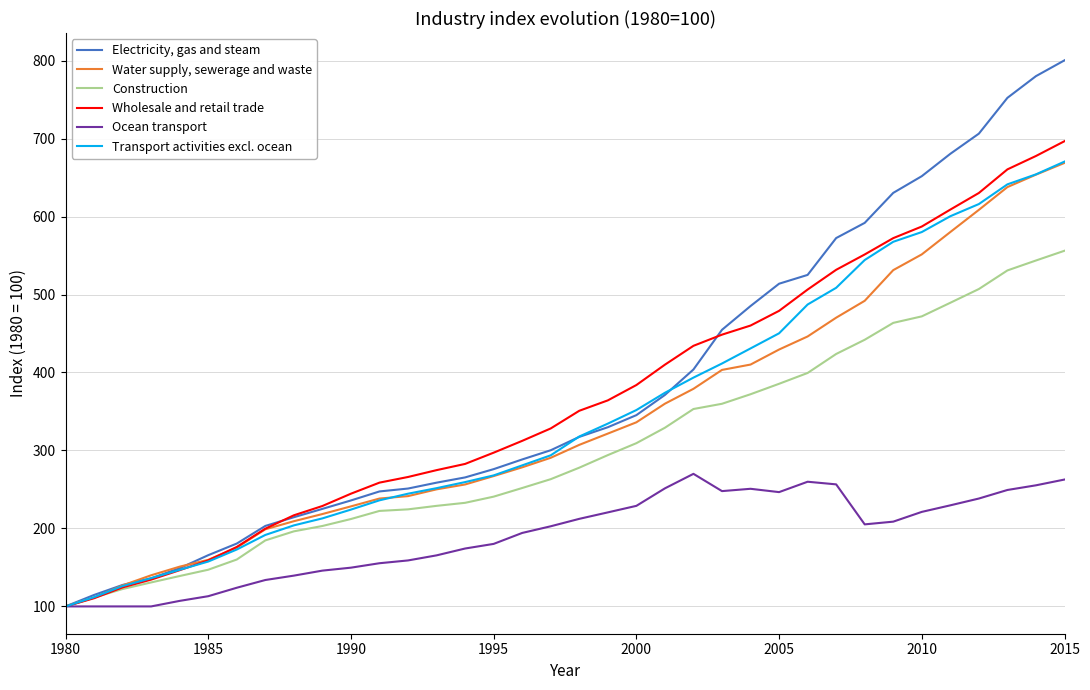

Which series has the largest range (max minus min)?

Electricity, gas and steam